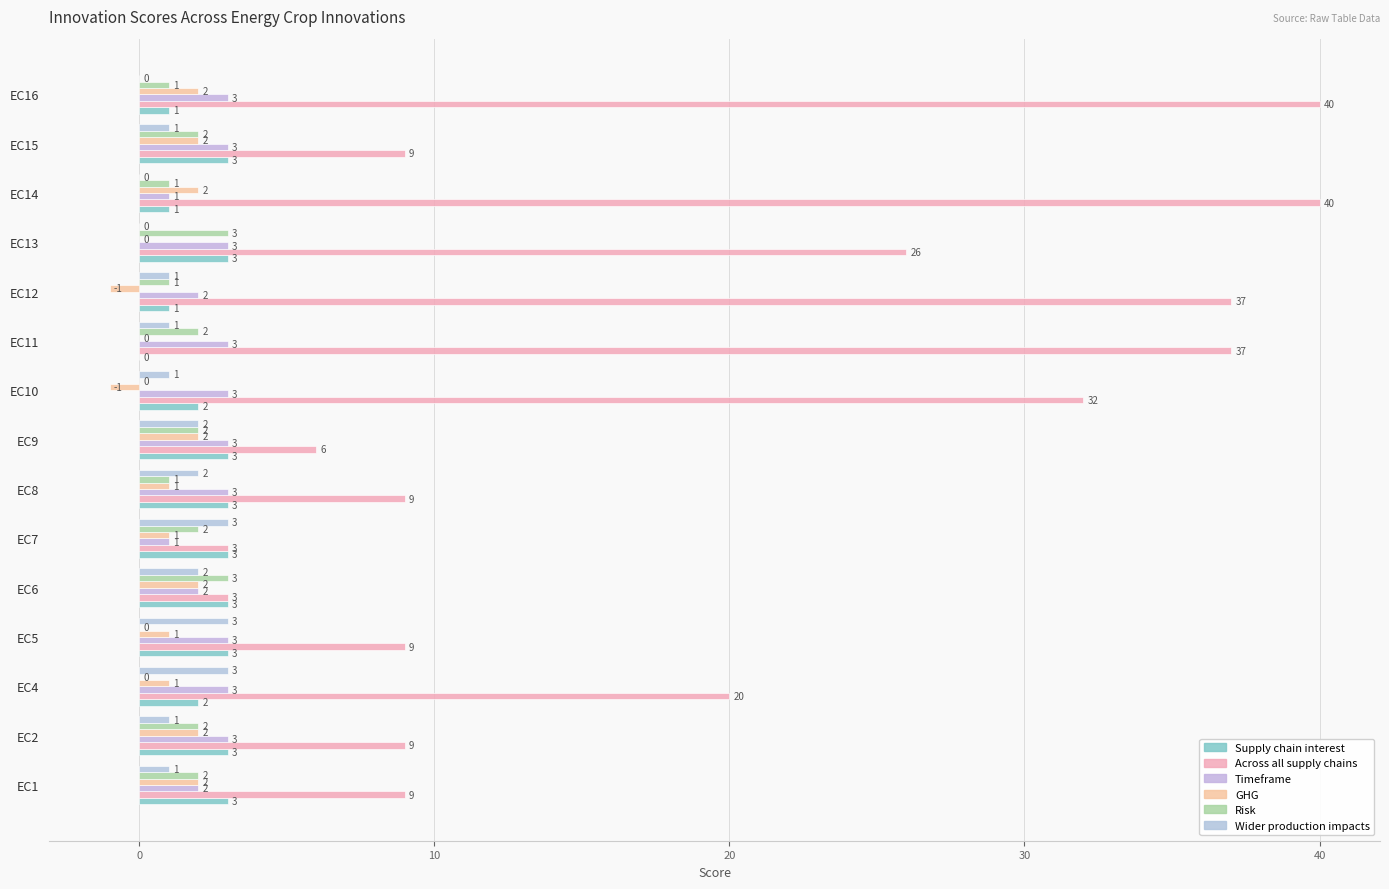

What is the value of the Wider production impacts bar at the 4th from the left?

3